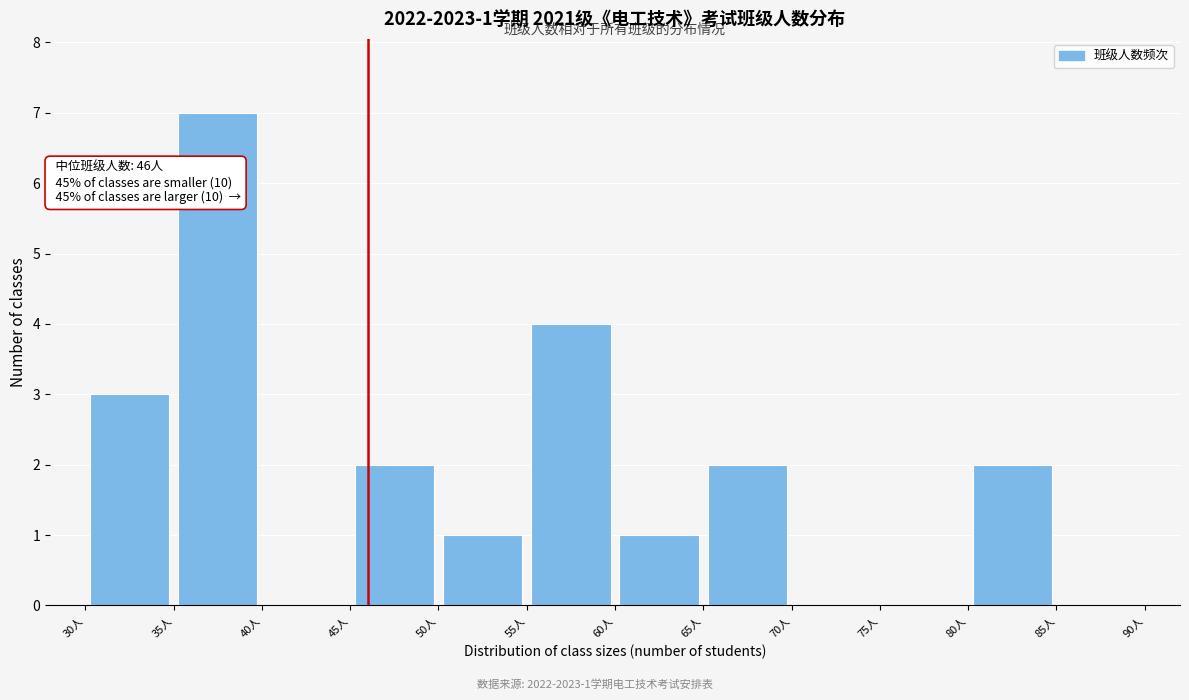

Over which range of the x-axis is the bar tallest?

35 to 40